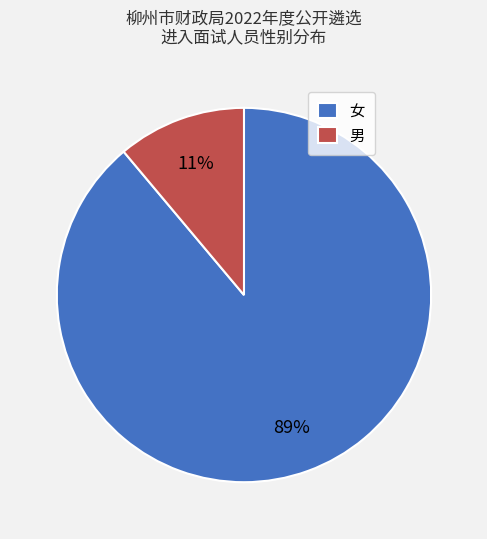

True or false: 女 accounts for 89% of the total.

True